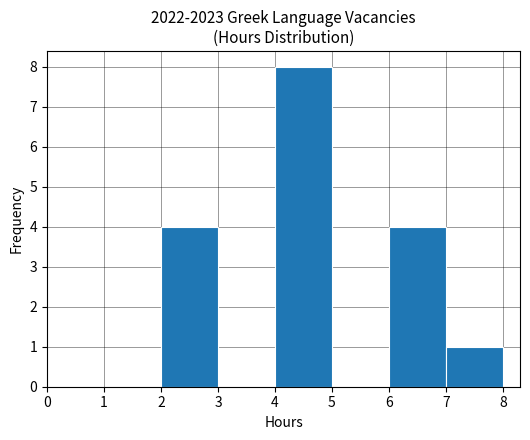

Reading left to right, transcribe this chart: for each bar, give the range it covers on the x-axis and its height. The values are not printed on the chart, so give them approximately, as read against the axis.

2 to 3: 4
3 to 4: 0
4 to 5: 8
5 to 6: 0
6 to 7: 4
7 to 8: 1